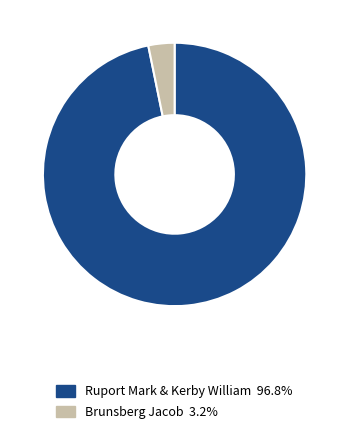

Does any single category account for the majority?

Yes